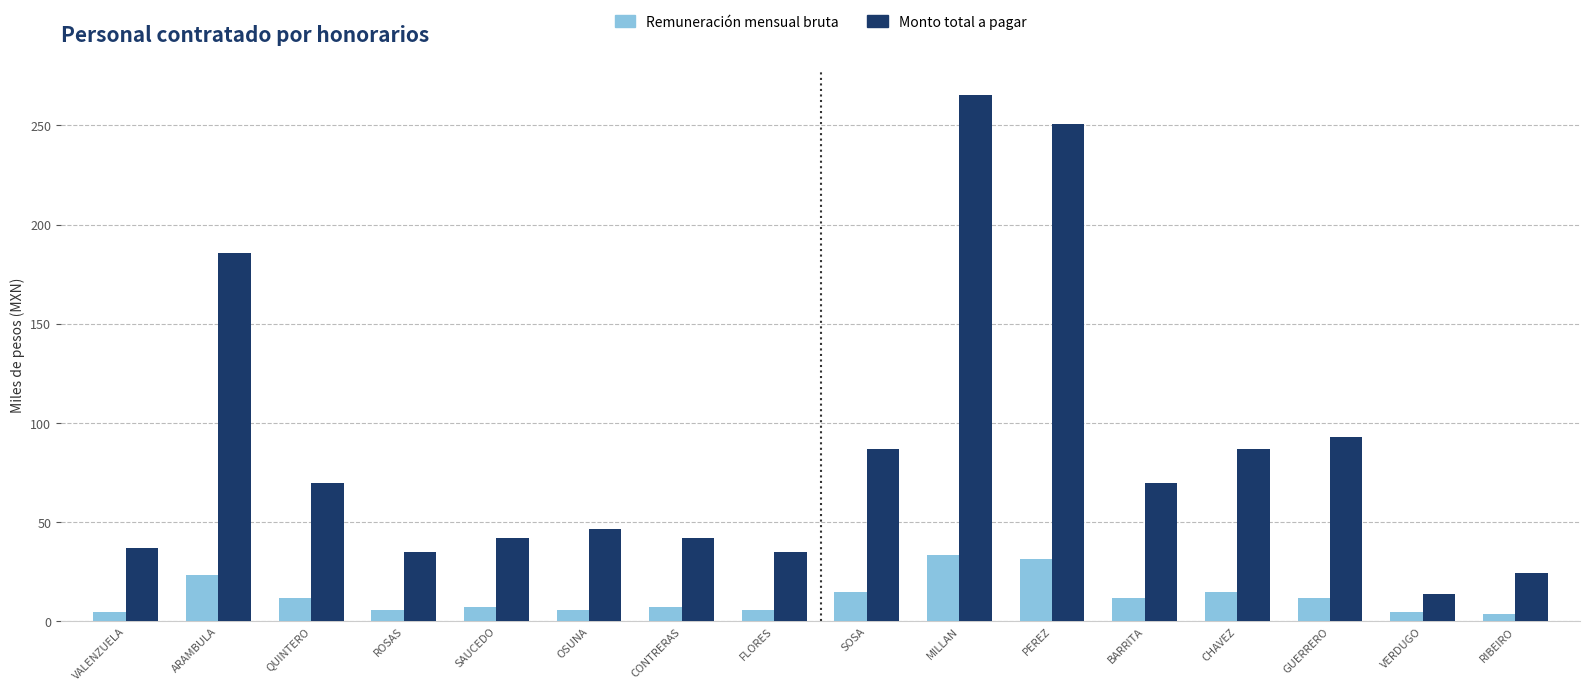

What is the sum of all Remuneración mensual bruta values?

195.6